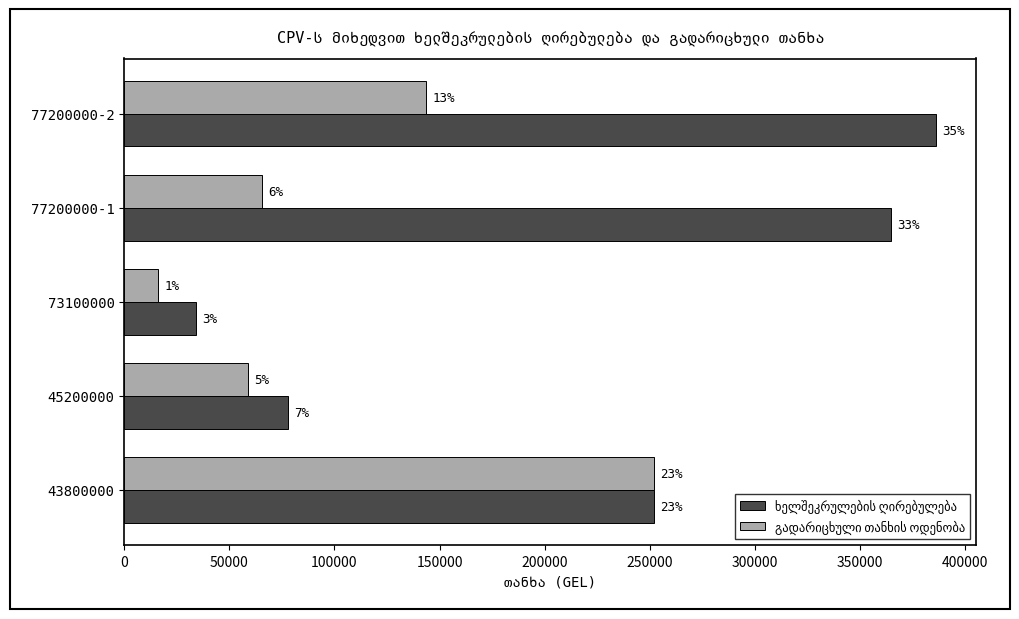

Reading left to right, extract all data points from this chart.

ხელშეკრულების ღირებულება: 252000.0	77877.0	33891.0	364997.1	386143.3
გადარიცხული თანხის ოდენობა: 252000.0	58719.4	15922.5	65699.4	143618.6